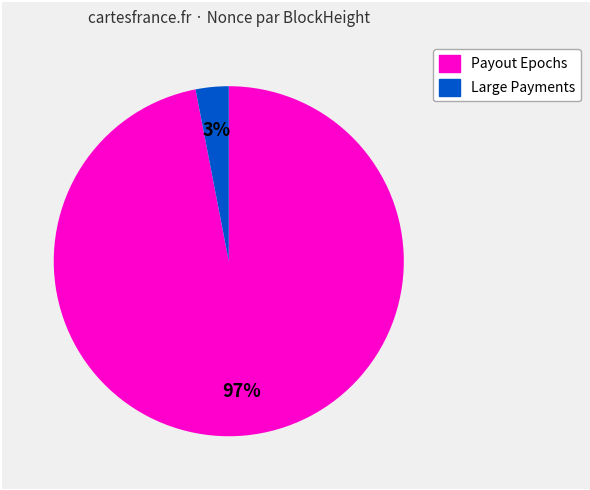

Does any single category account for the majority?

Yes